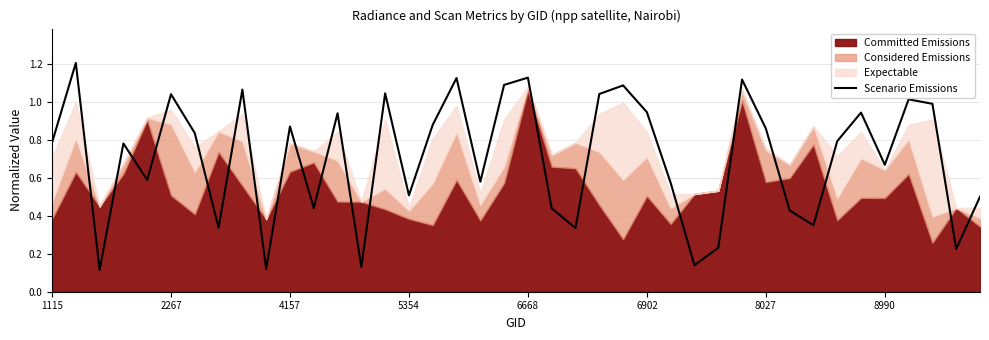

True or false: the data shows 0.4 at 4157.

False